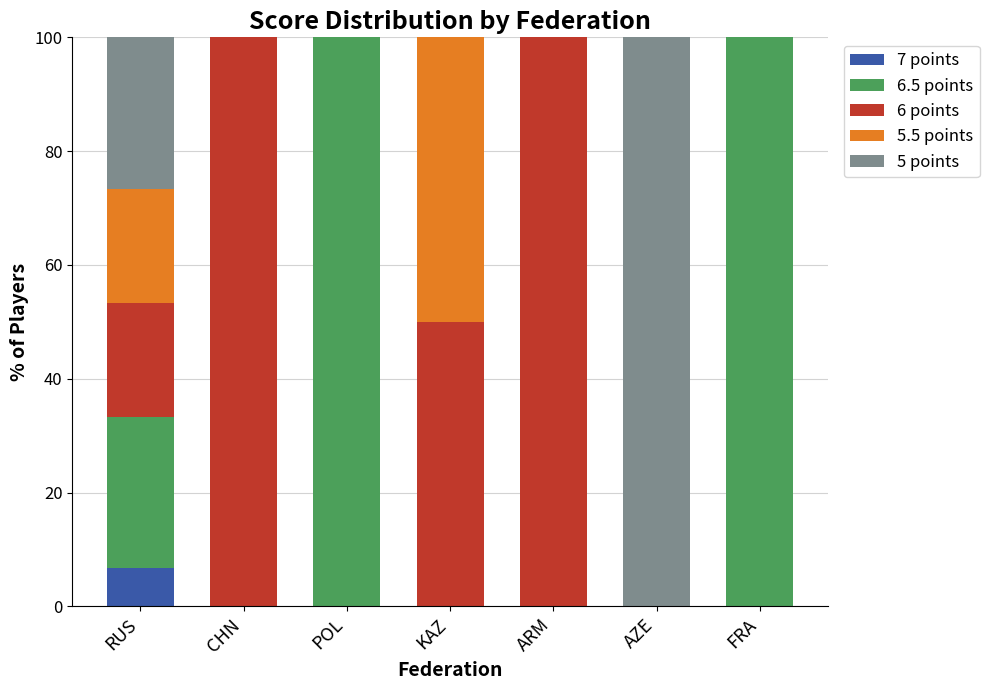

At which label does 7 points reach its peak?

RUS